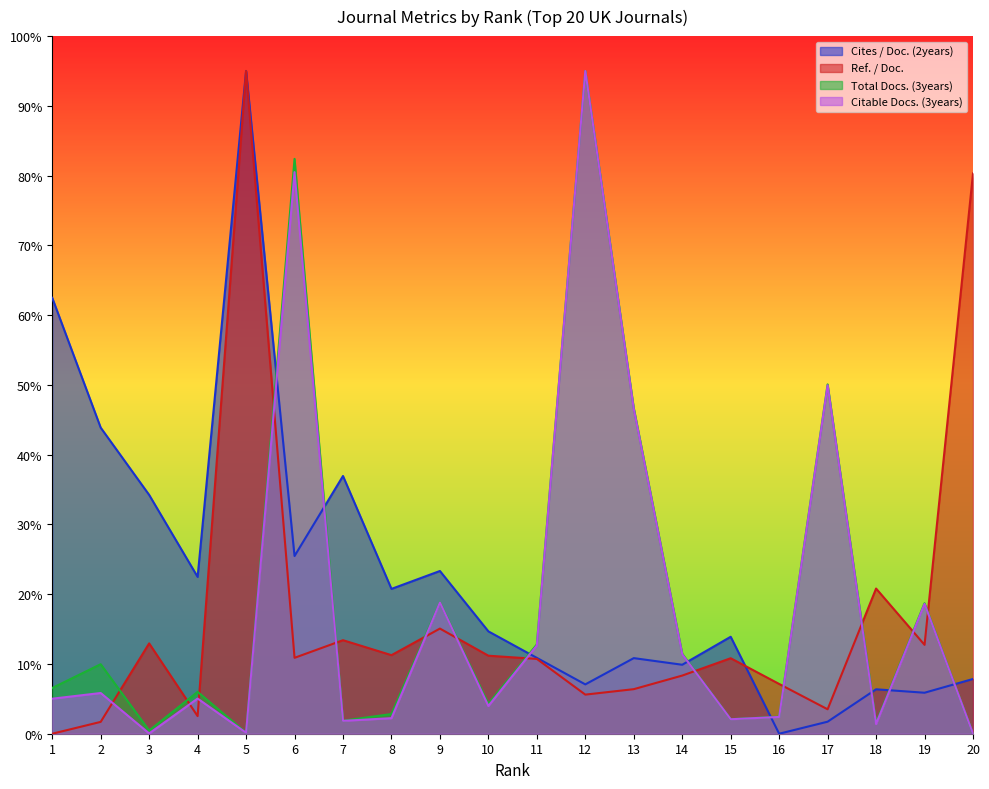

What is the average value of the Cites / Doc. (2years) series?

22.7